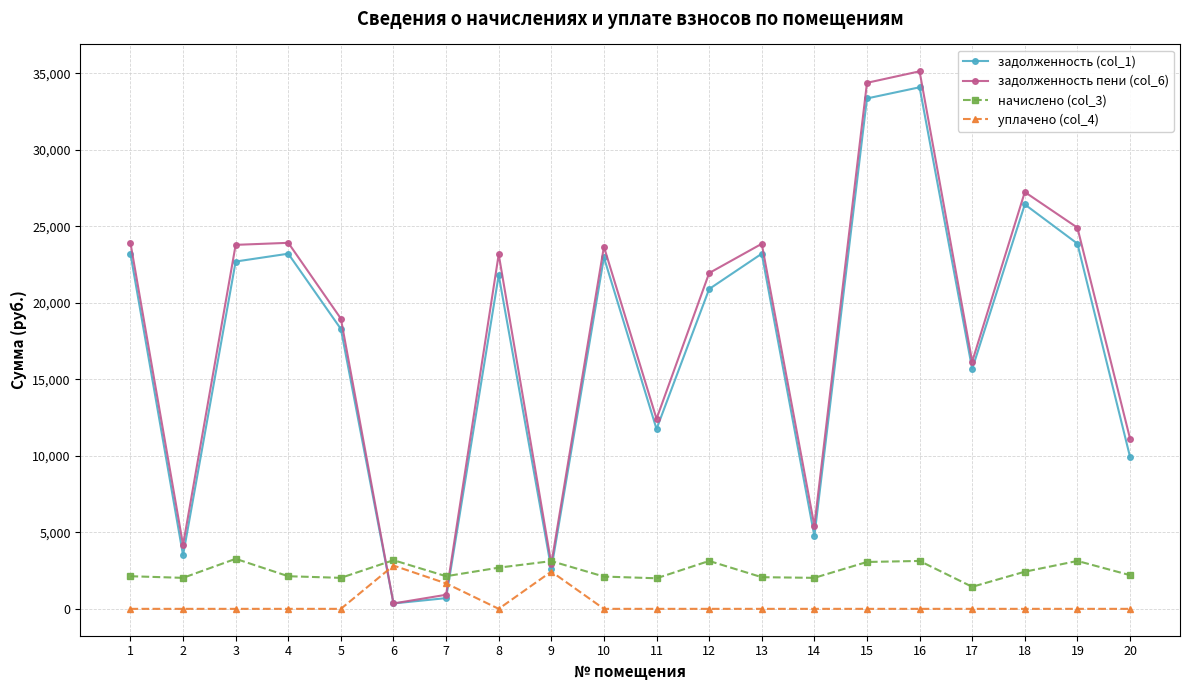

Does the chart have visible grid lines?

Yes